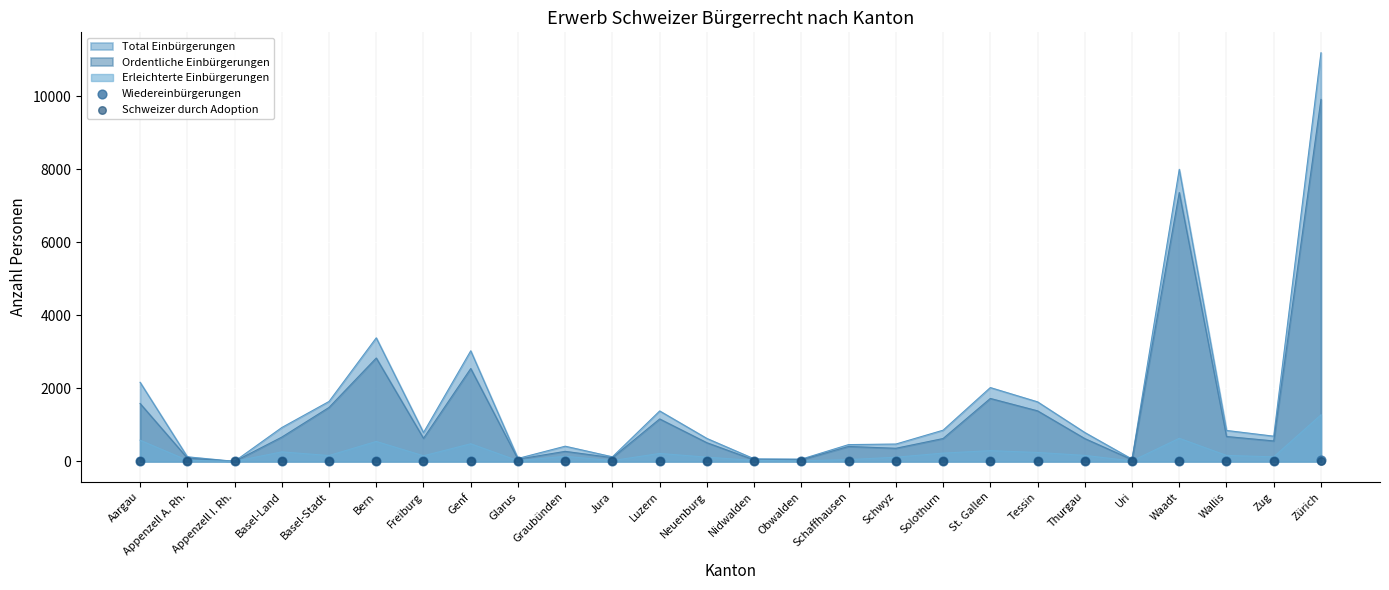

Which category has the highest value in the Erleichterte Einbürgerungen series?

Zürich